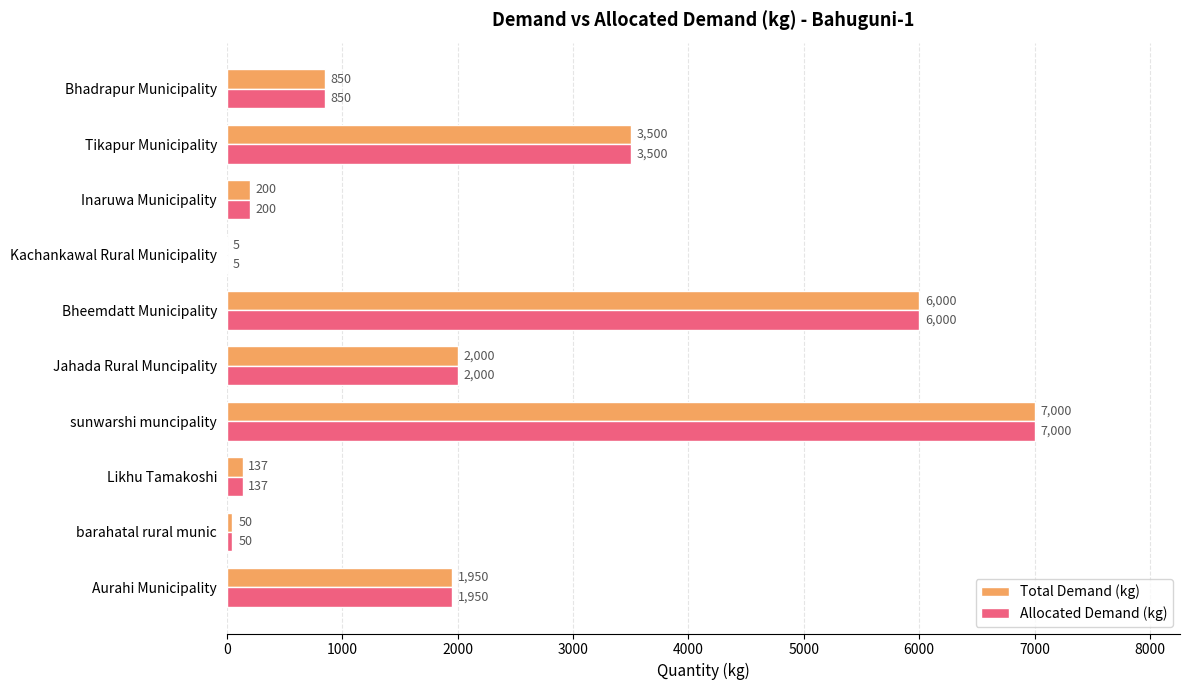

What is the total value across all series at Aurahi Municipality?

3900